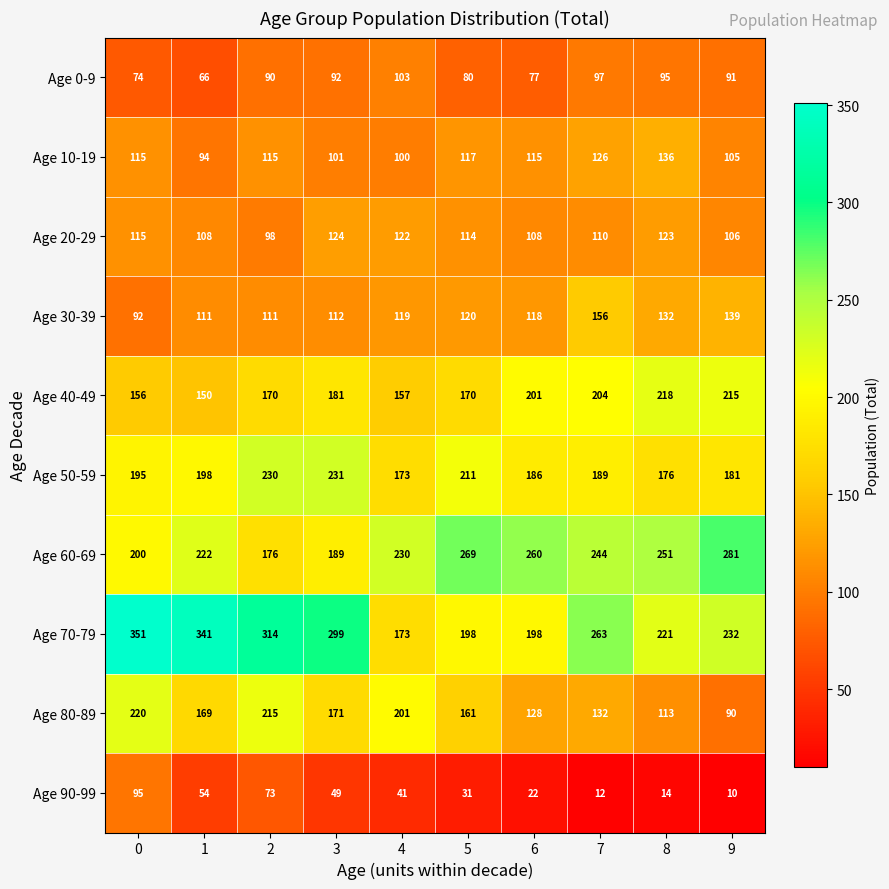

Read the Age 60-69 value at 9.

281